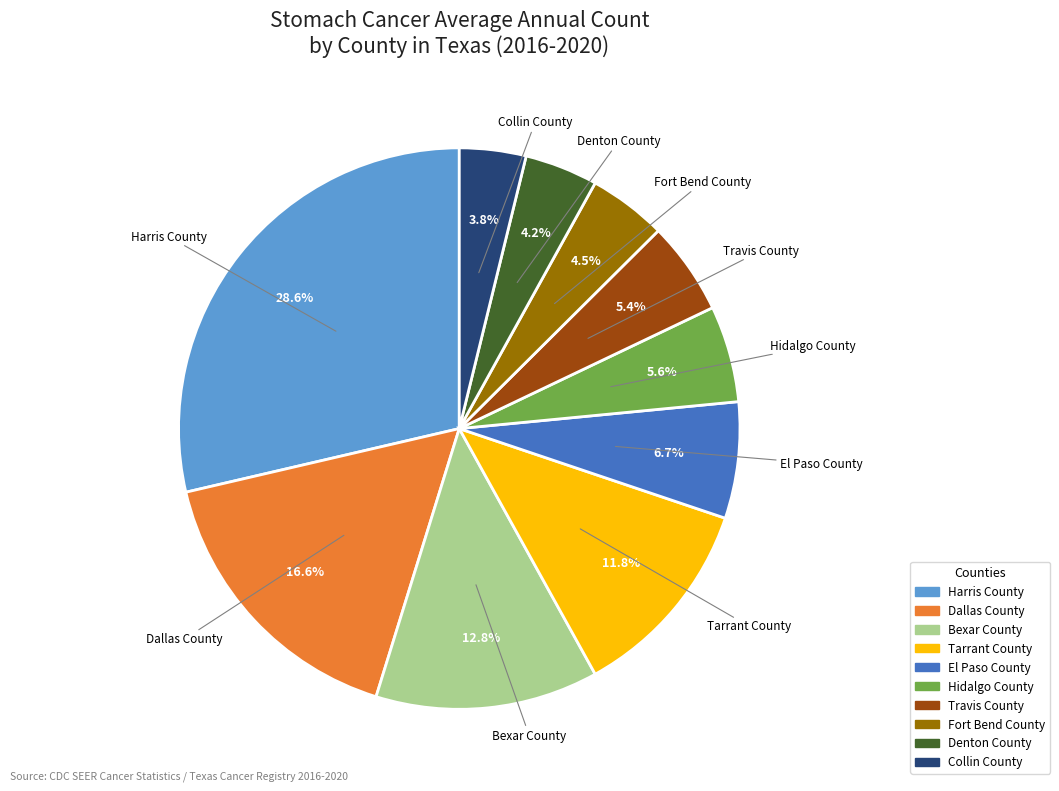

What is the largest slice in the pie chart?

Harris County